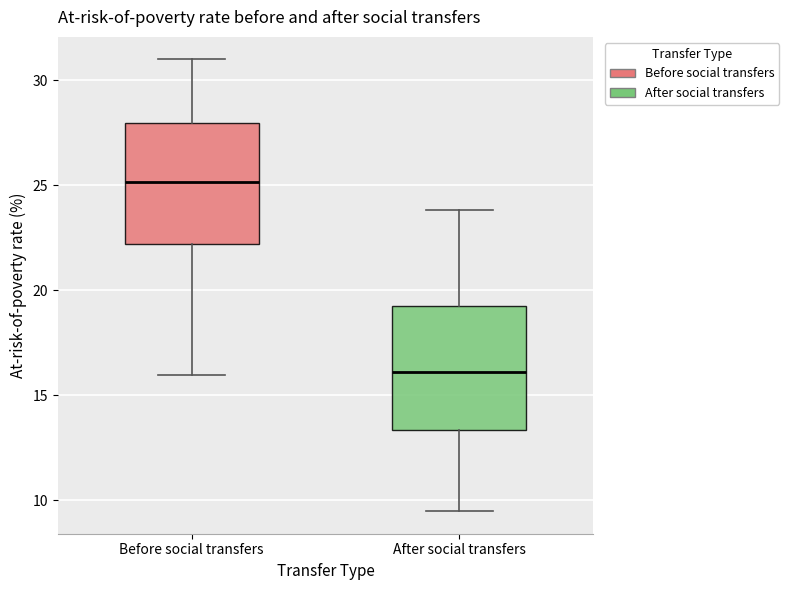

Which box has the highest median line?

Before social transfers